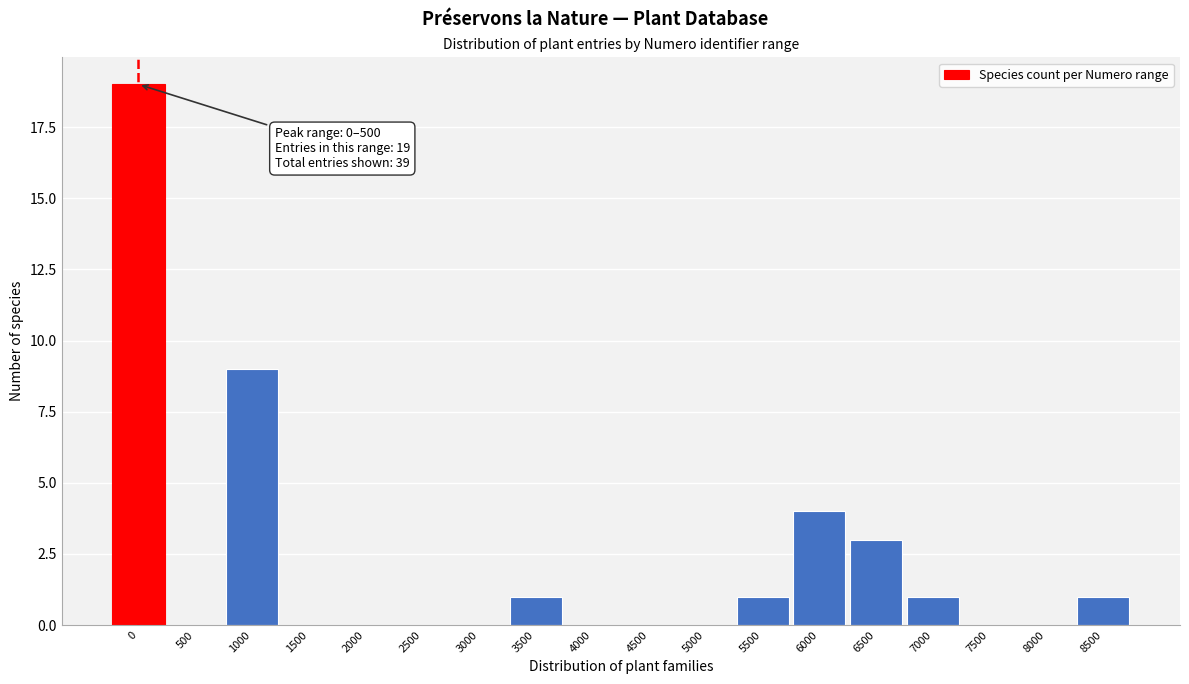

Reading left to right, transcribe all the data shown in this chart.

0=19	500=0	1000=9	1500=0	2000=0	2500=0	3000=0	3500=1	4000=0	4500=0	5000=0	5500=1	6000=4	6500=3	7000=1	7500=0	8000=0	8500=1